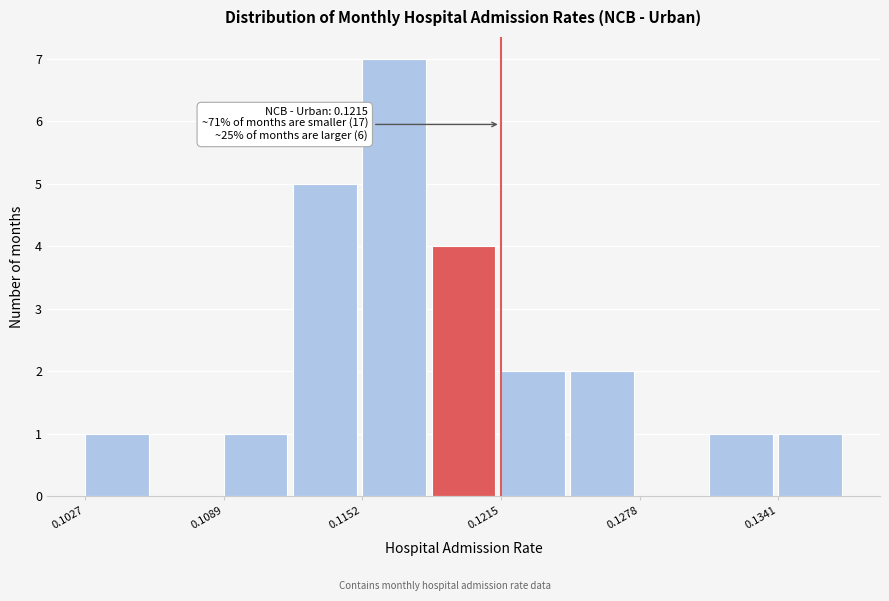

Read against the x-axis, roughly where is the centre of the tallest bar?

0.117